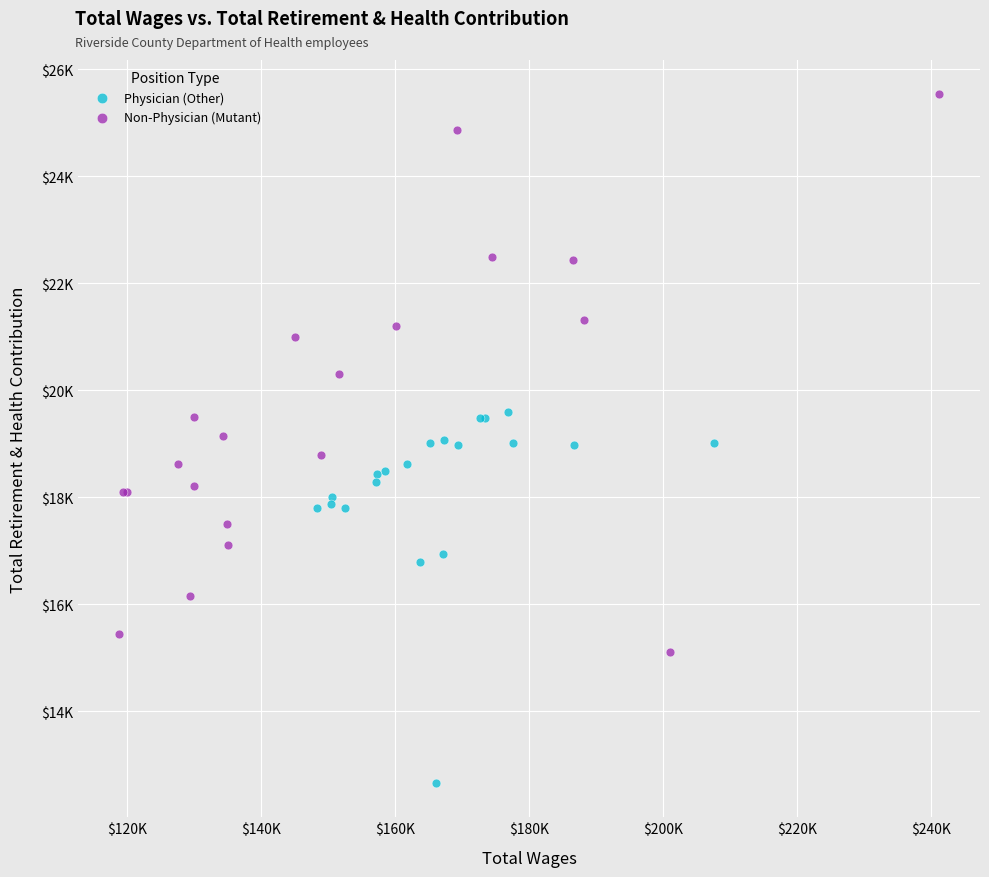

Which series has the largest Y range (max minus min)?

Non-Physician (Mutant)